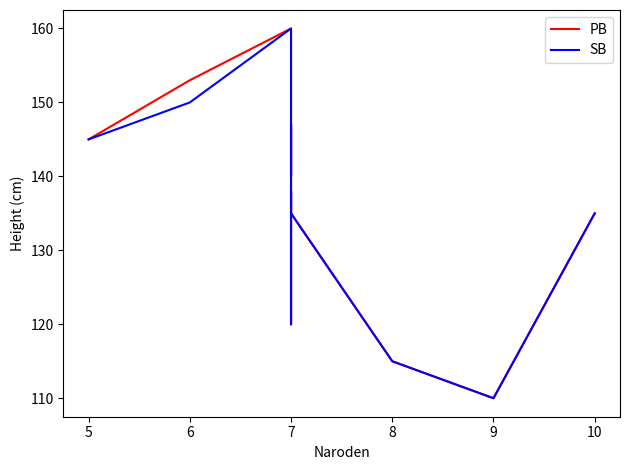

Which series has the widest spread of values?

PB